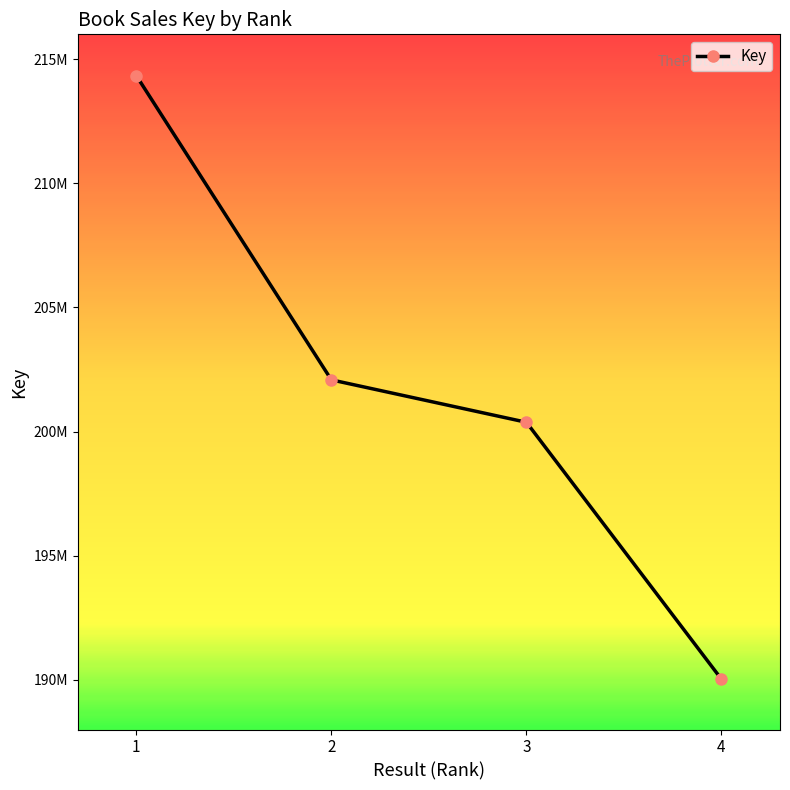

What is the greatest value displayed?

214337605